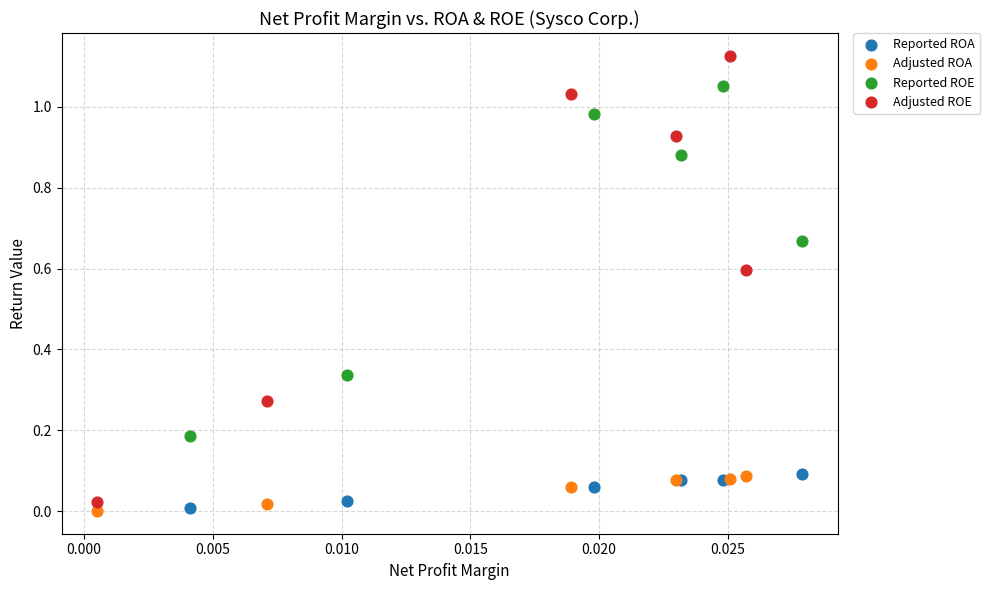

Which series reaches the maximum Y coordinate?

Adjusted ROE